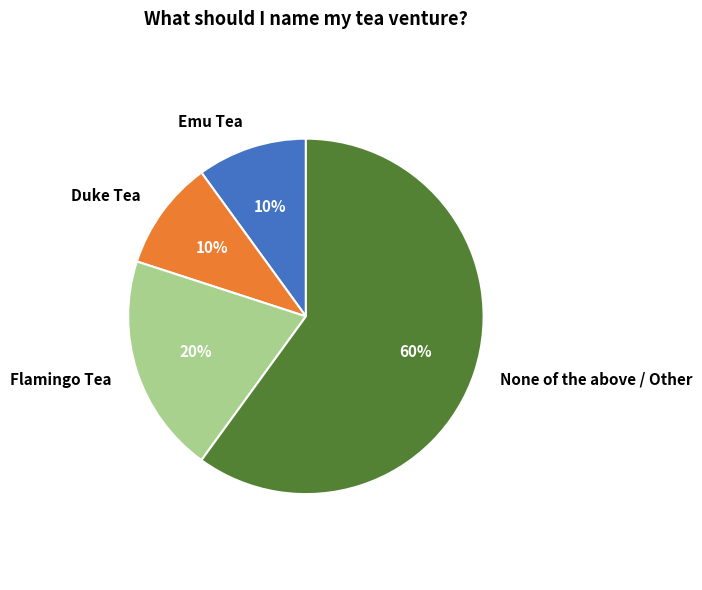

To the nearest percent, what portion does None of the above / Other represent?

60%